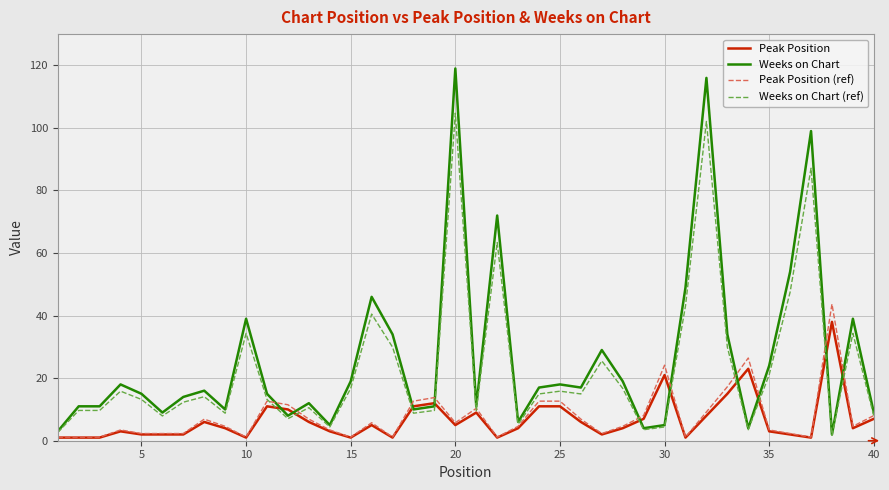

What is the greatest value displayed?

119.0